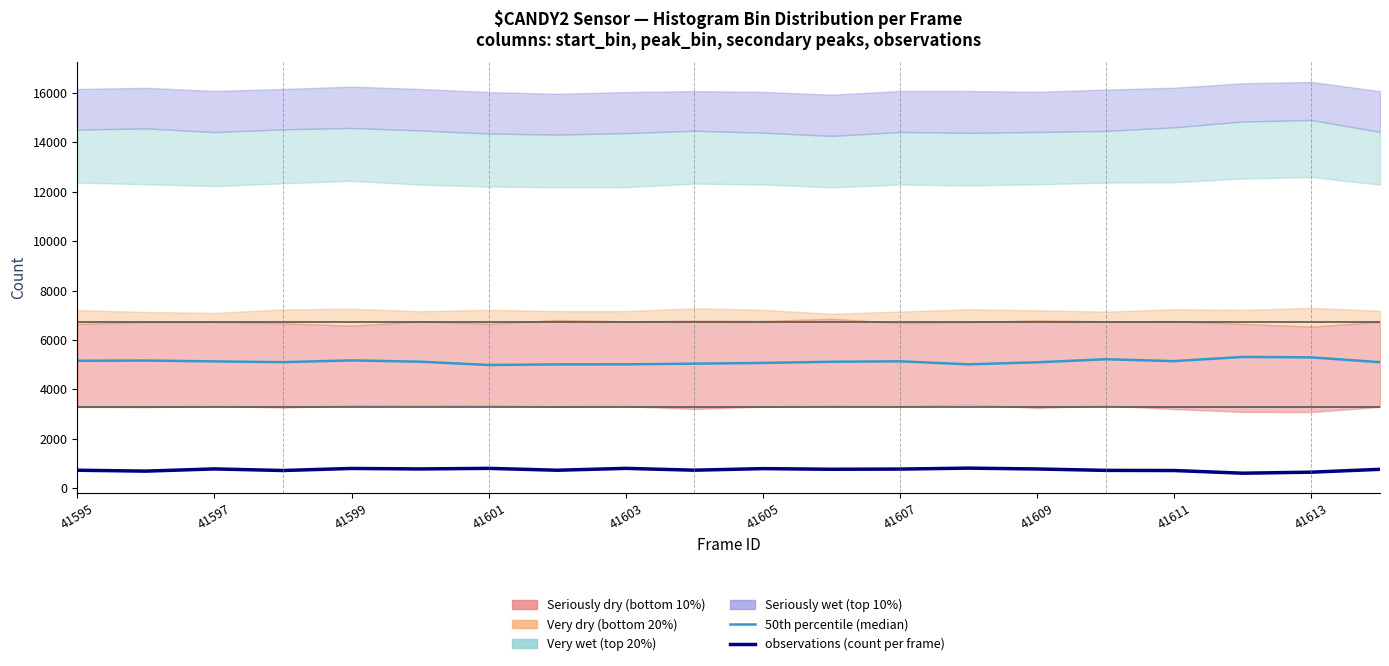

How many data points in observations (count per frame) are less than 768?

10